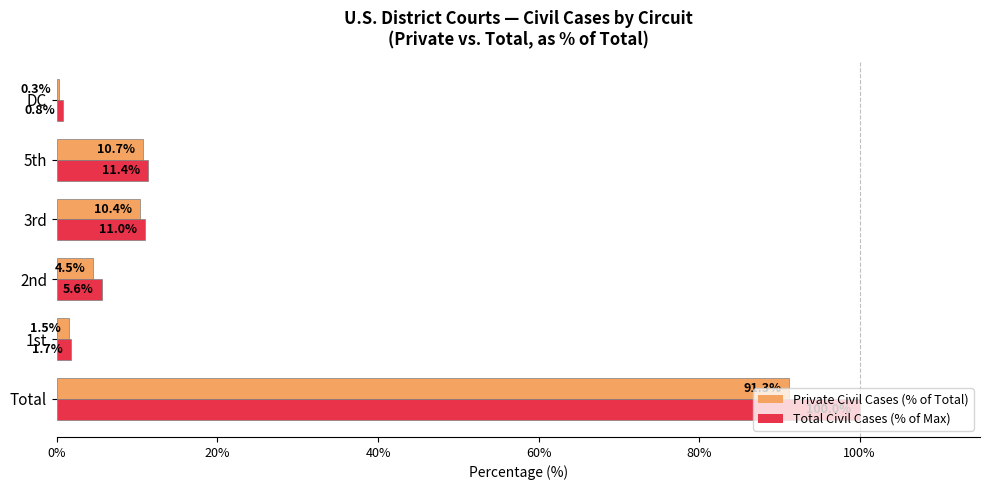

Which series has the largest total across all categories?

Total Civil Cases (% of Max)